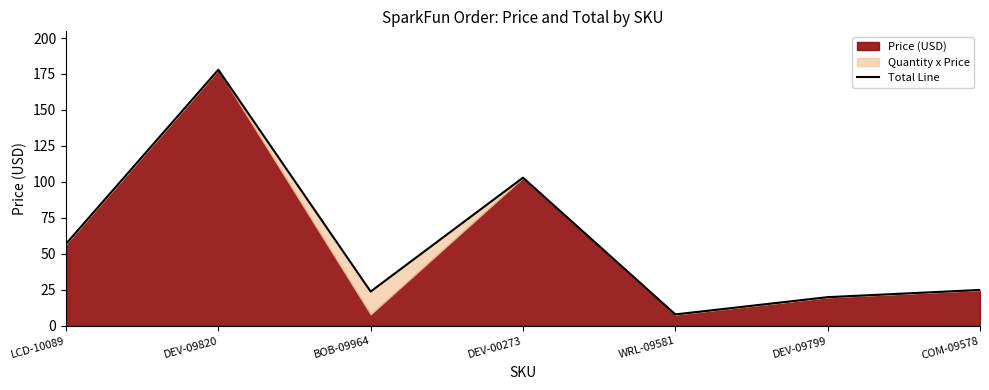

What is the label of the 7th point from the left?

COM-09578